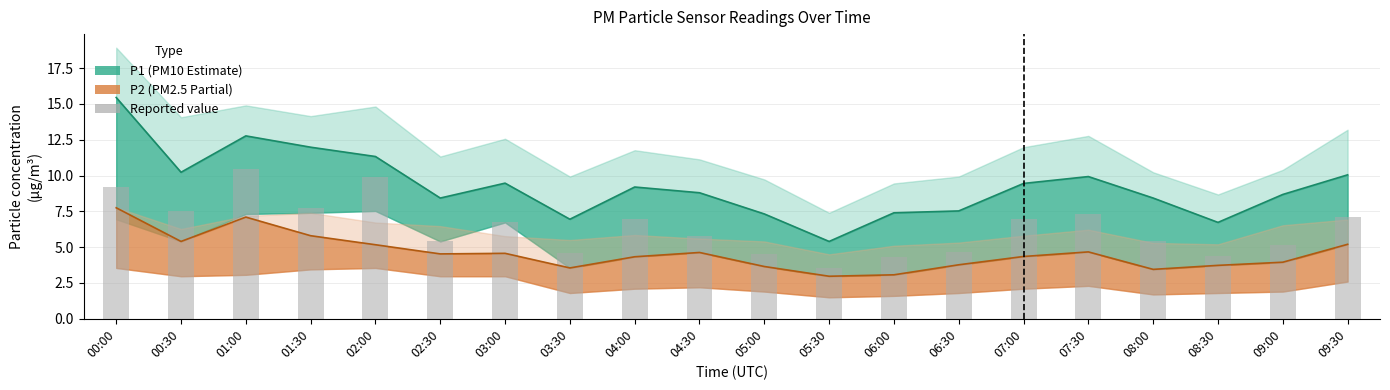

Does the chart contain any negative values?

No